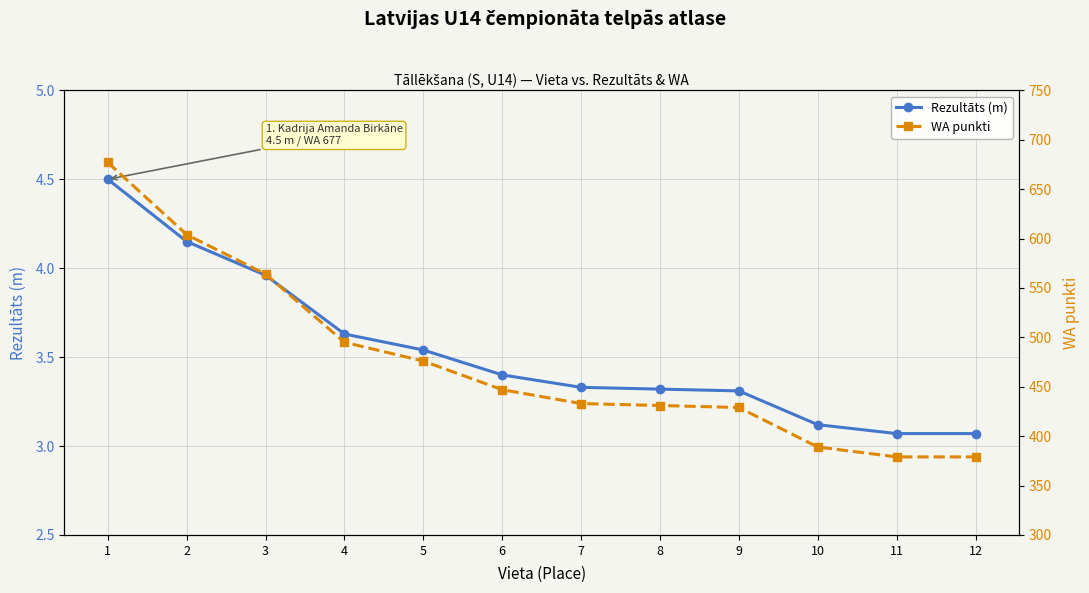

Is the value of Rezultāts (m) at 8 greater than the value of WA punkti at 11?

No